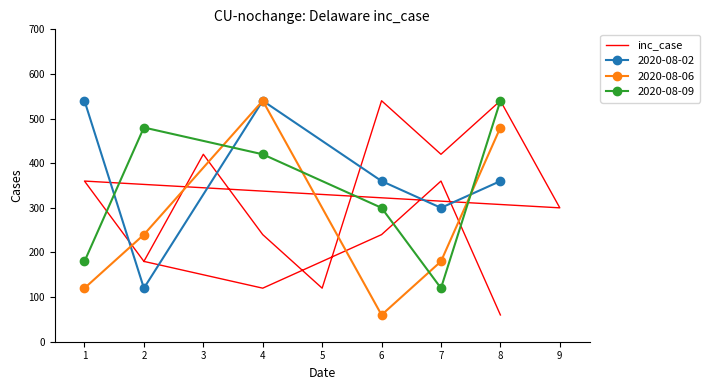

Between which two adjacent categories do 2020-08-09 and 2020-08-06 first intersect?

2 and 4